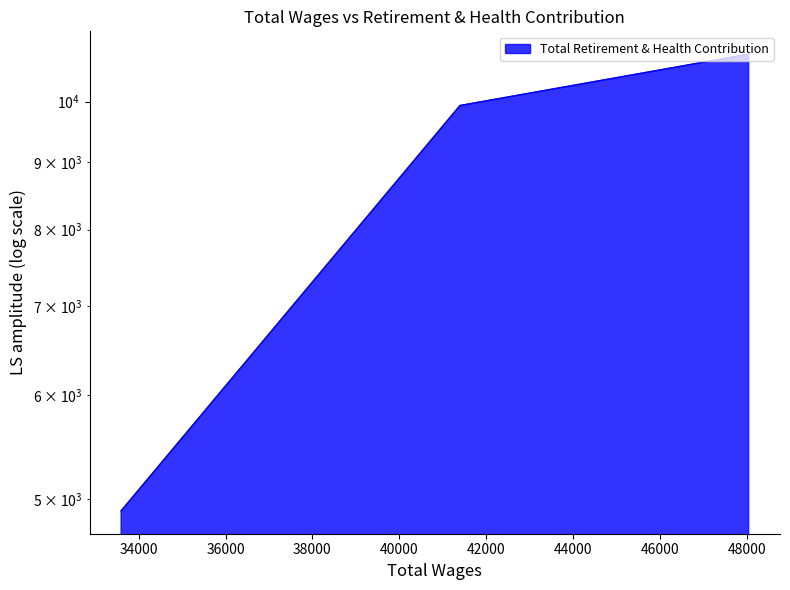

What is the smallest value displayed?

4901